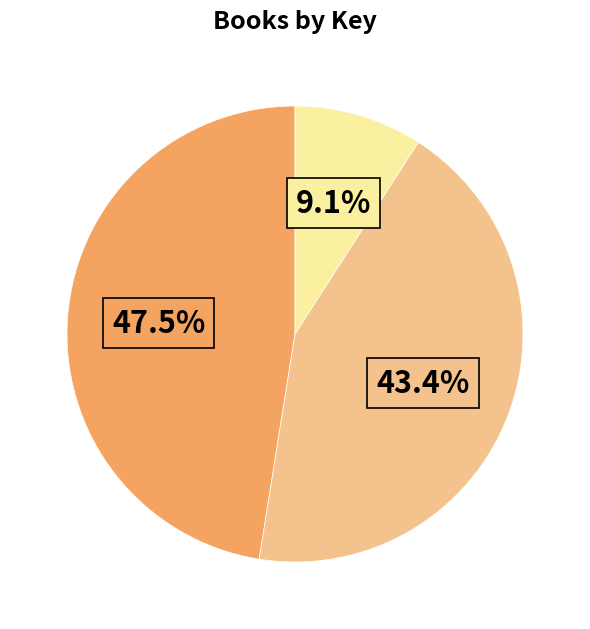

Is there a majority slice in this chart?

No